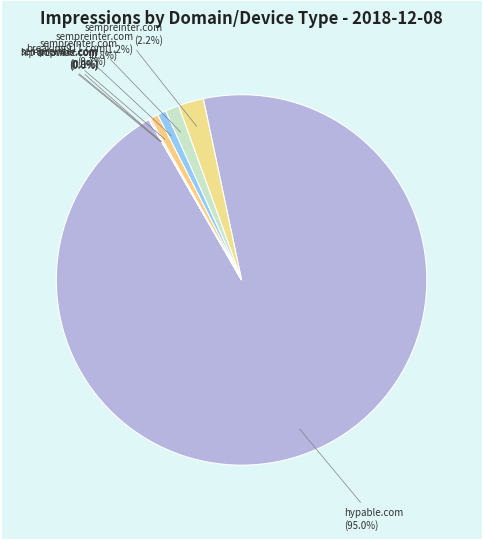

Rank the categories by value from highest to lowest.

Native_hypable.com, Native_sempreinter.com (Below Content), Native_sempreinter.com (Mobile Slide Up), Native_sempreinter.com (End Slideshow), Native_breaking911.com, Native_sempreinter.com (Exit Pop), Native_arcamax.com, Native_hip-hopvibe.com